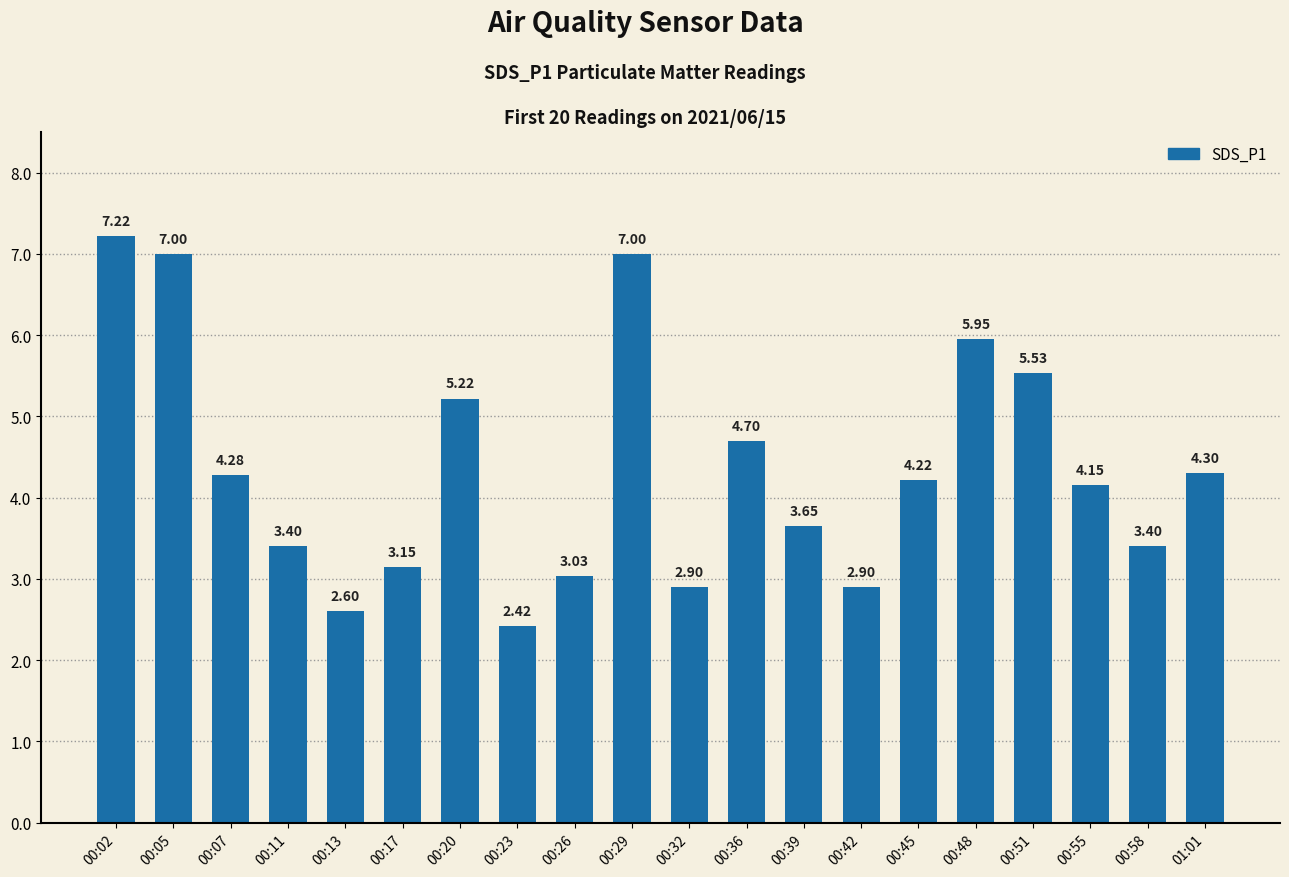

What is the difference between the values at 00:07 and 00:55?

0.1